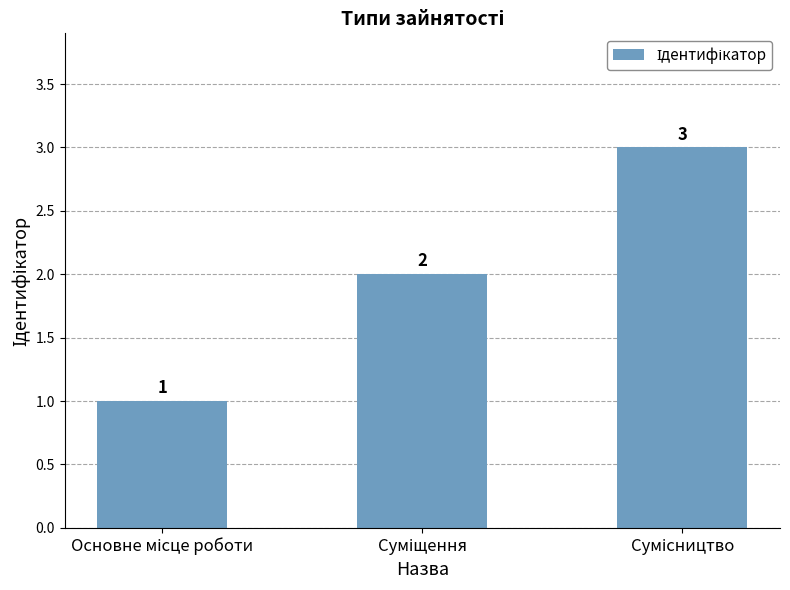

How many bars are there in total?

3